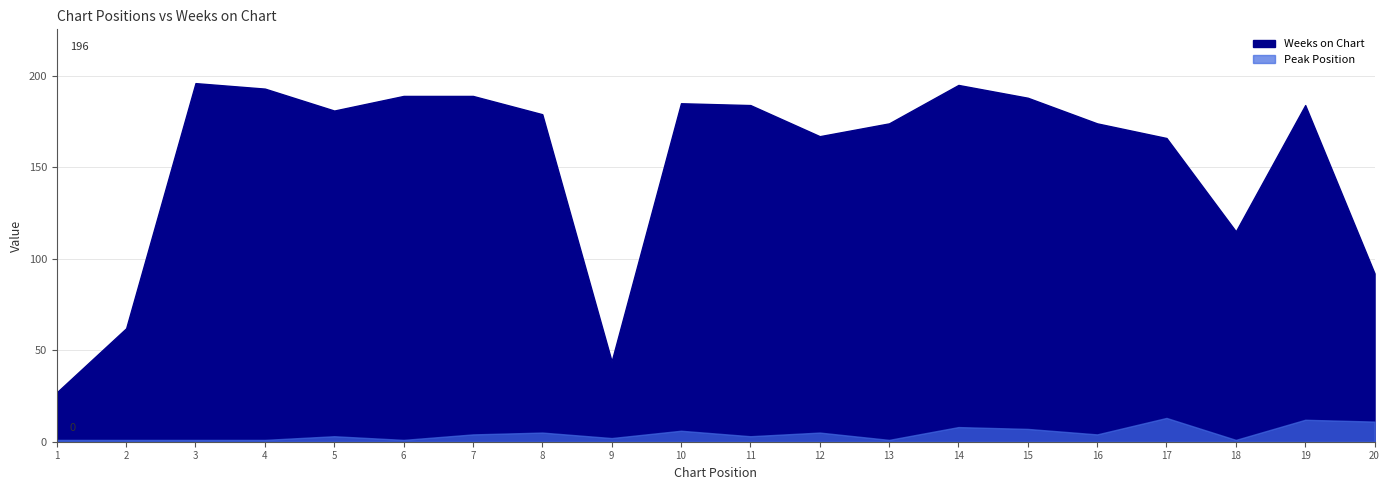

Reading right to left, extract all data points from this chart.

Weeks on Chart: 20=92	19=184	18=115	17=166	16=174	15=188	14=195	13=174	12=167	11=184	10=185	9=44	8=179	7=189	6=189	5=181	4=193	3=196	2=62	1=27
Peak Position: 20=11	19=12	18=1	17=13	16=4	15=7	14=8	13=1	12=5	11=3	10=6	9=2	8=5	7=4	6=1	5=3	4=1	3=1	2=1	1=1